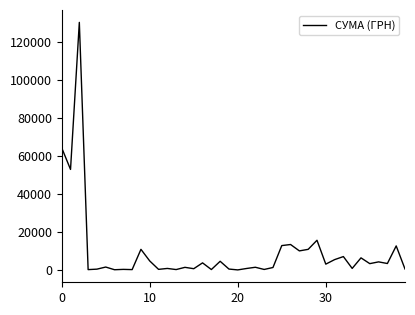

True or false: the data has more than 0 interior local peaks.

True